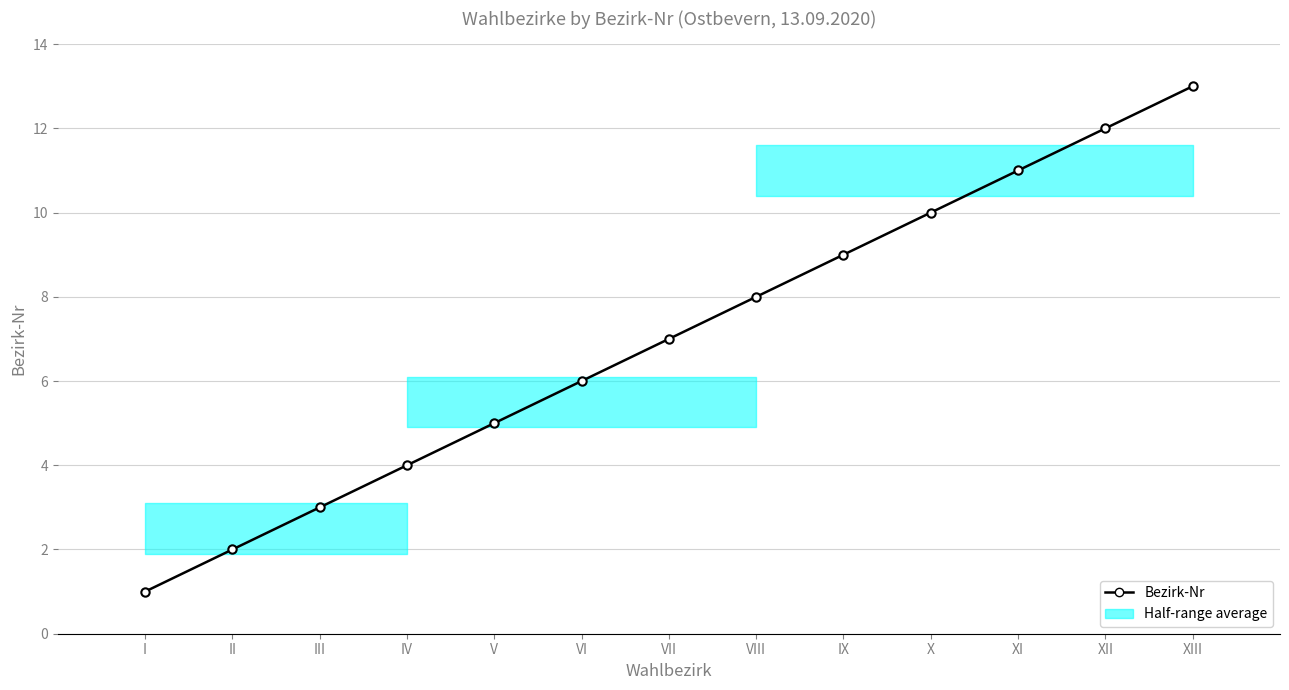

Approximately how many times larger is the value at V compared to VIII?

0.6